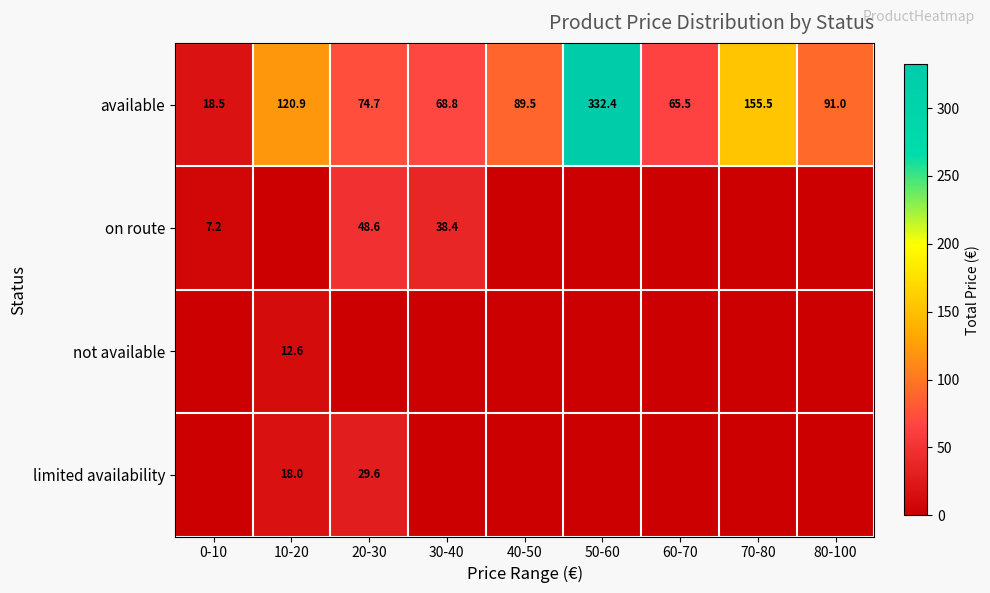

True or false: available has a value of 120.9 at 10-20.

True